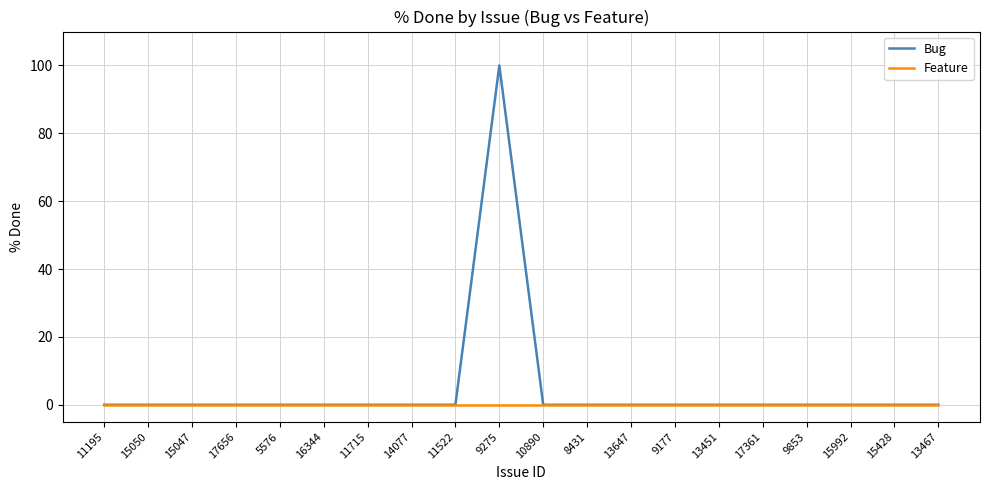

Is it true that Bug equals 0 at 9177?

True